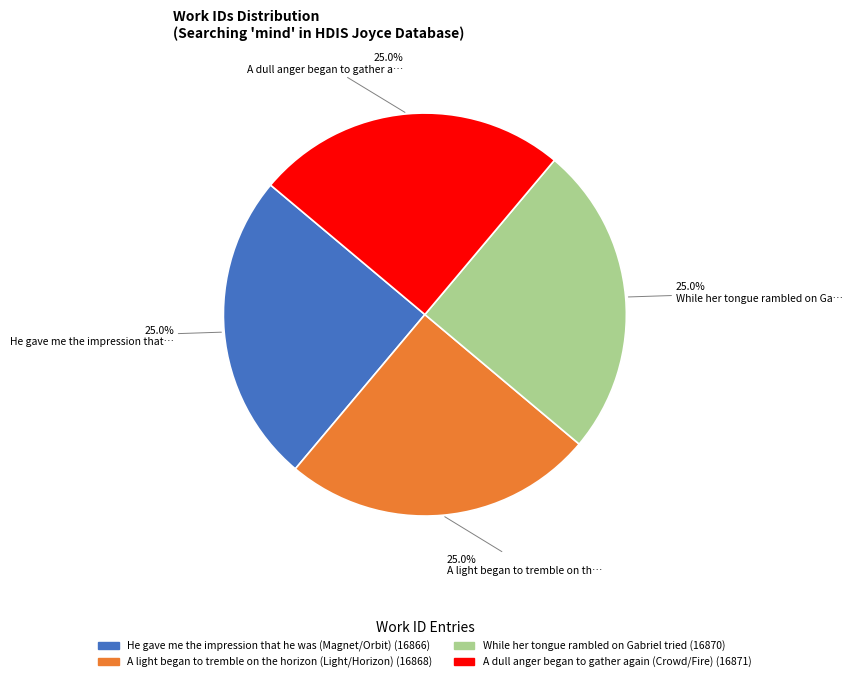

Is it true that A light began to tremble on the horizon (Light/Horizon) is 17% of the pie?

False